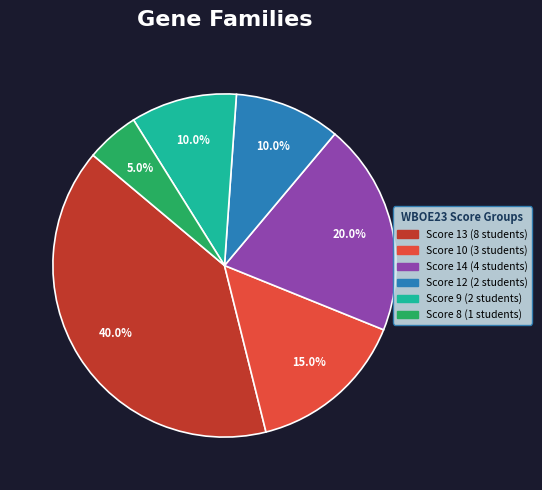

Does any single category account for the majority?

No